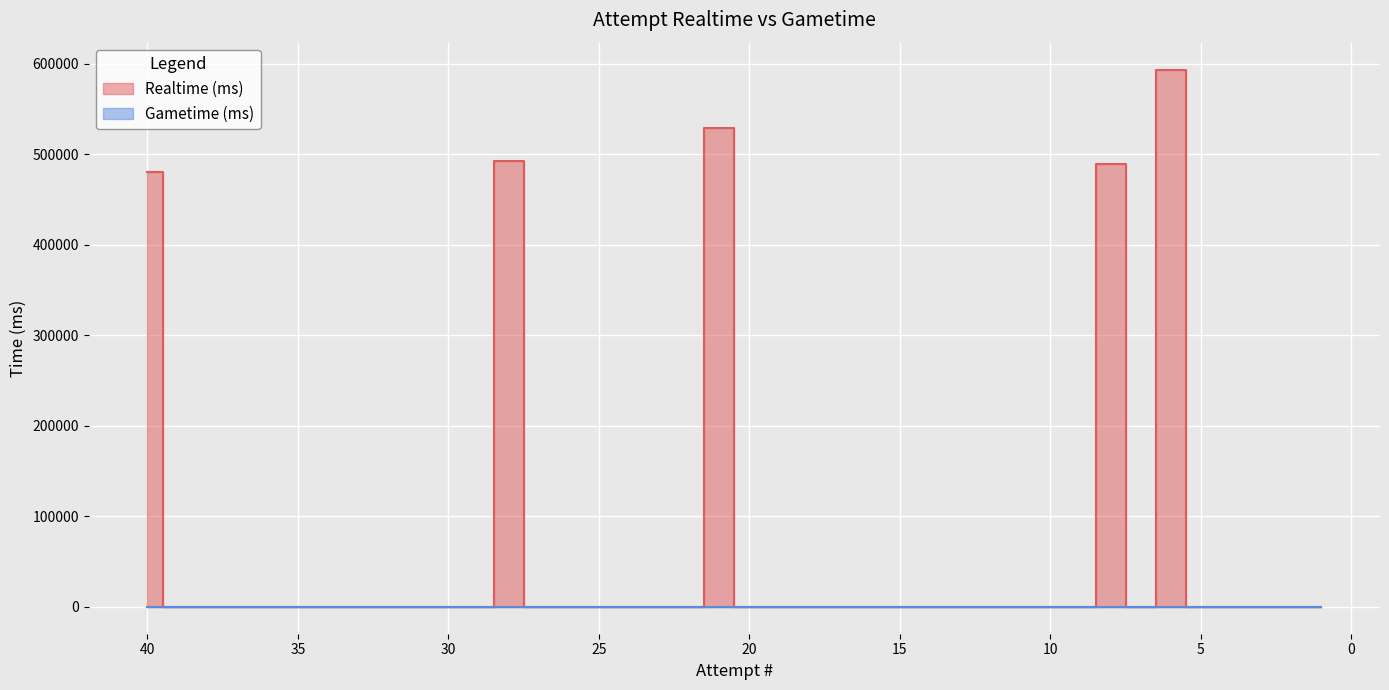

Rank the categories by value from highest to lowest.

6, 21, 28, 8, 40, 39, 38, 37, 36, 35, 34, 33, 32, 31, 30, 29, 27, 26, 25, 24, 23, 22, 20, 19, 18, 17, 16, 15, 14, 13, 12, 11, 10, 9, 7, 5, 4, 3, 2, 1